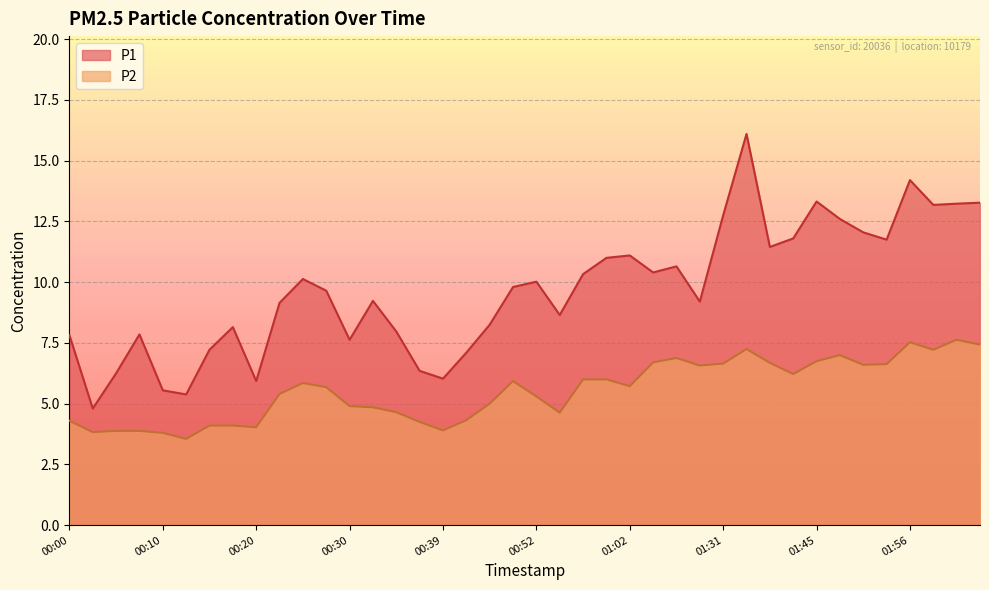

List the series in order of their overall mean, lowest first.

P2, P1